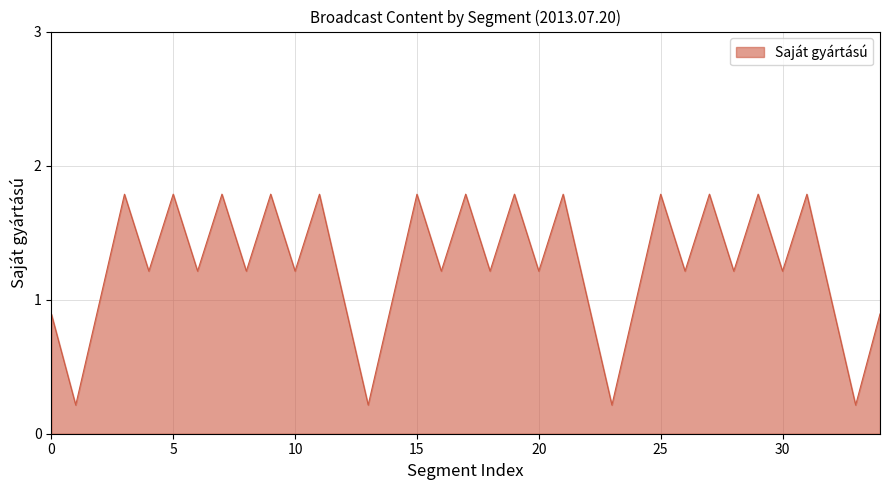

What is the greatest value displayed?

1.8